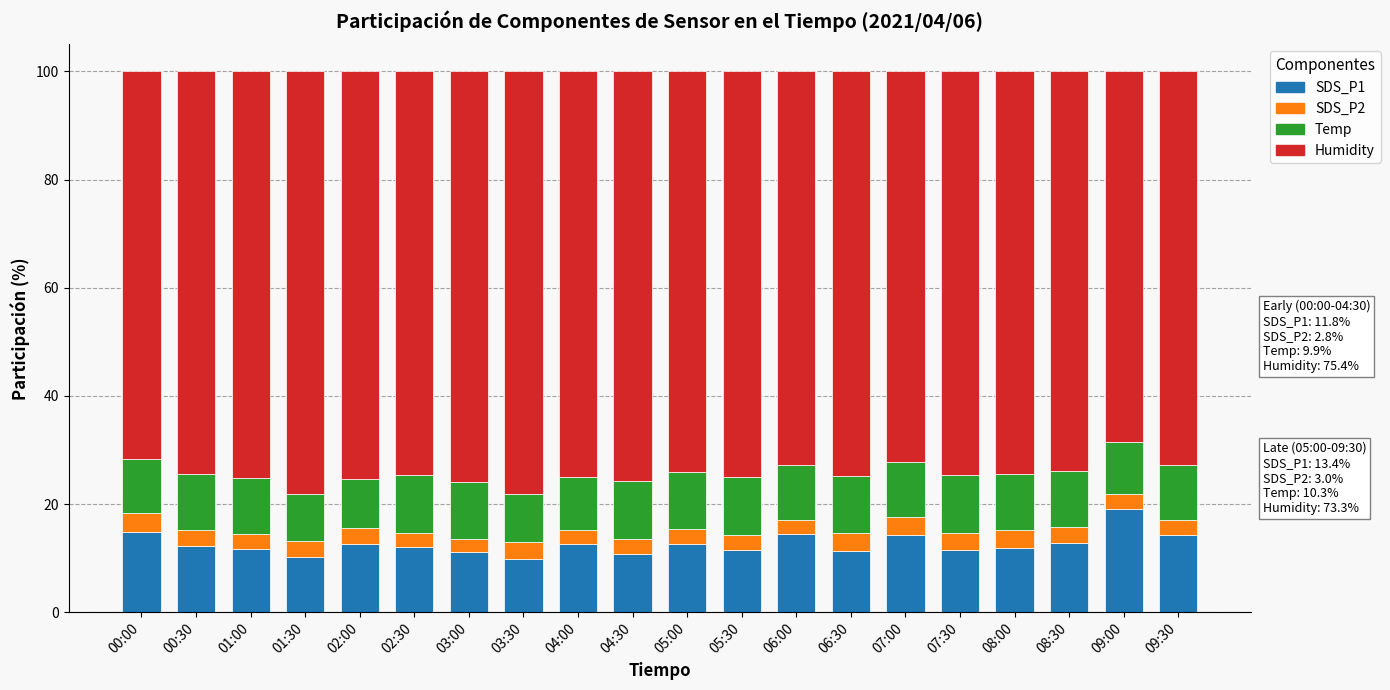

What is the lowest value of the SDS_P1 series?

9.8